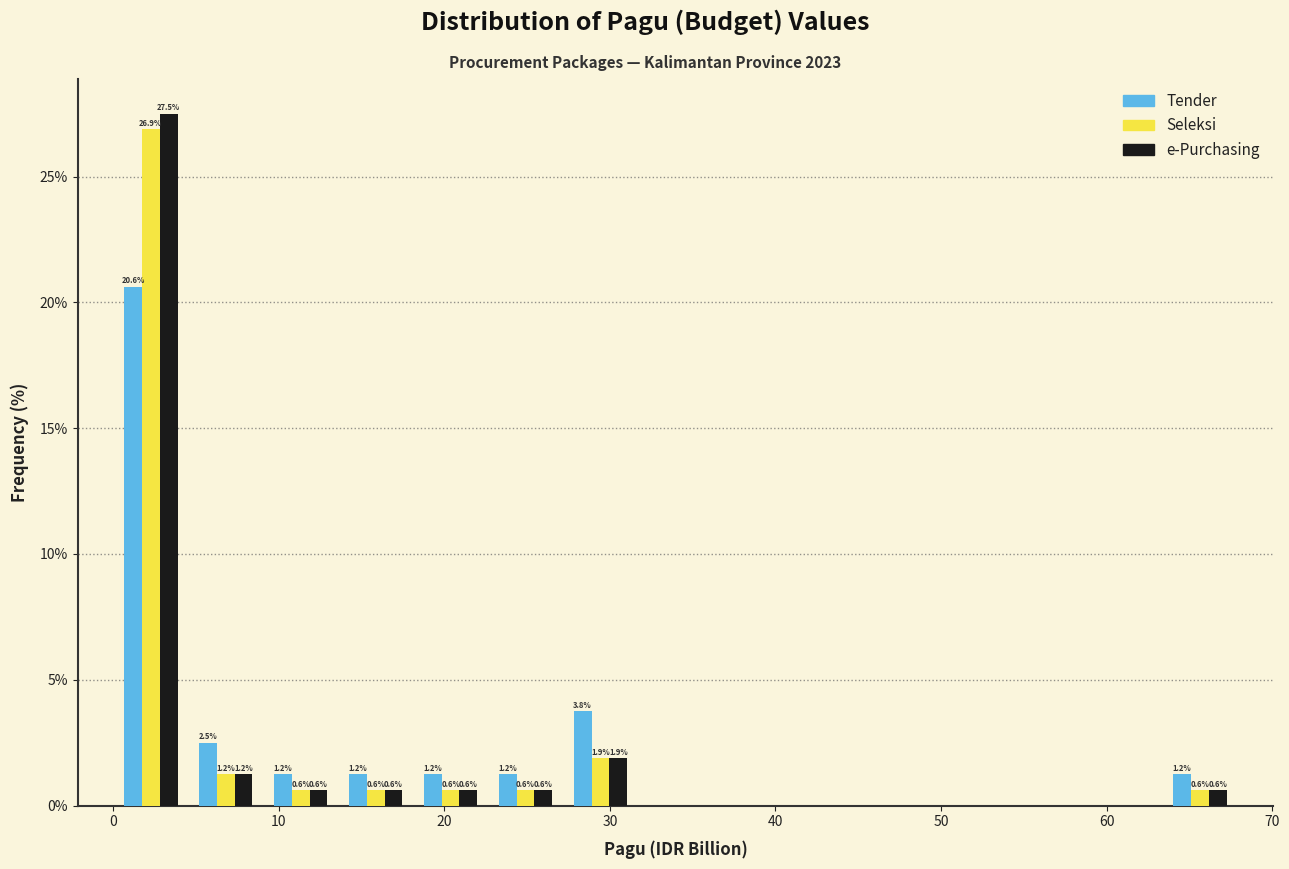

In the Tender series, which range on the x-axis has the tallest bar?

0 to 5